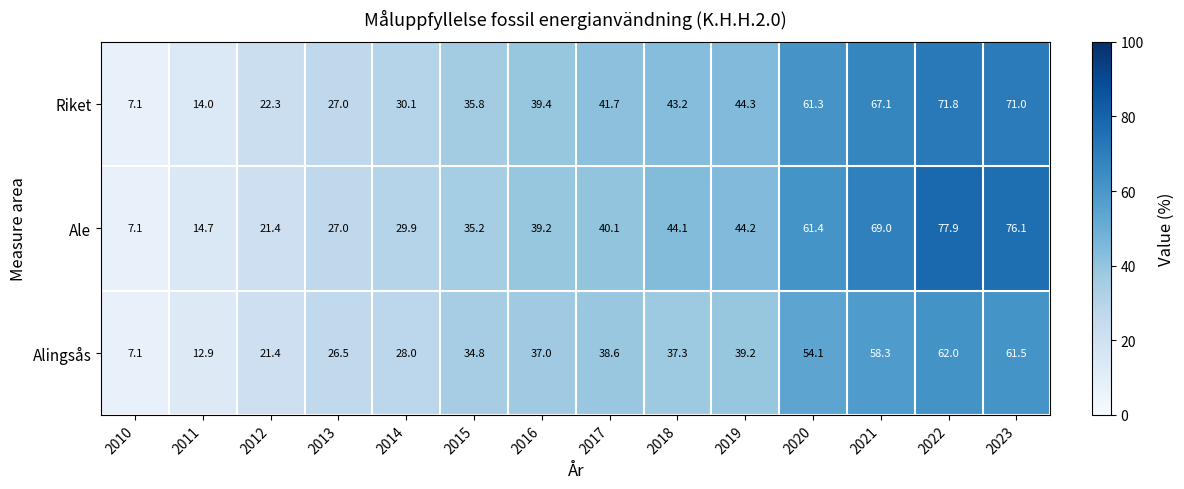

Is it true that Riket equals 27.0 at 2013?

True